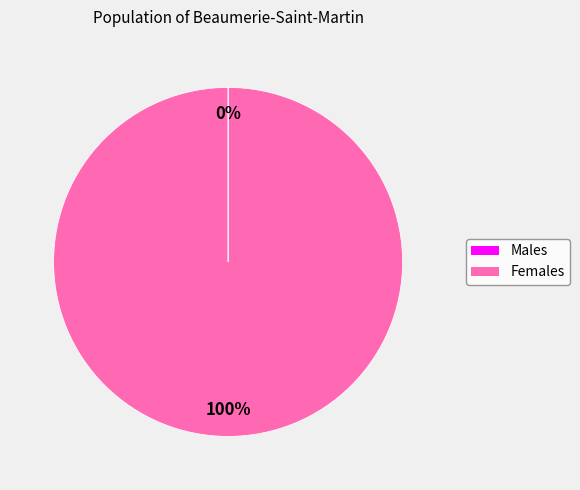

To the nearest percent, what is the average slice percentage?

50%